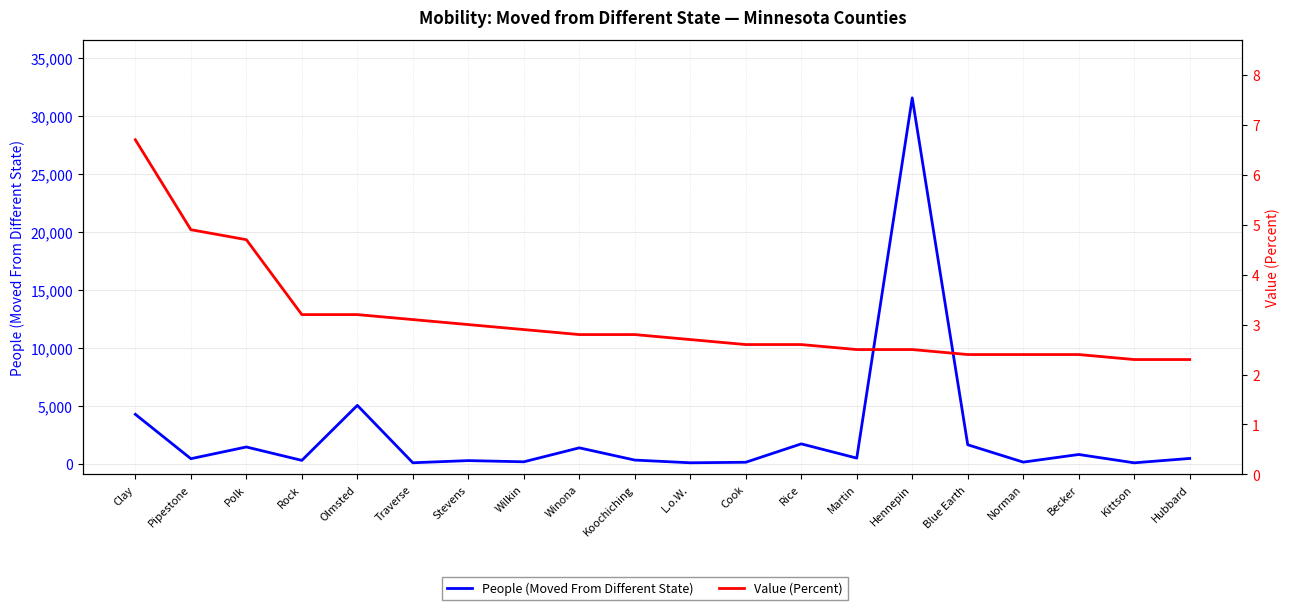

How many data points in People (Moved From Different State) are above 473?

9